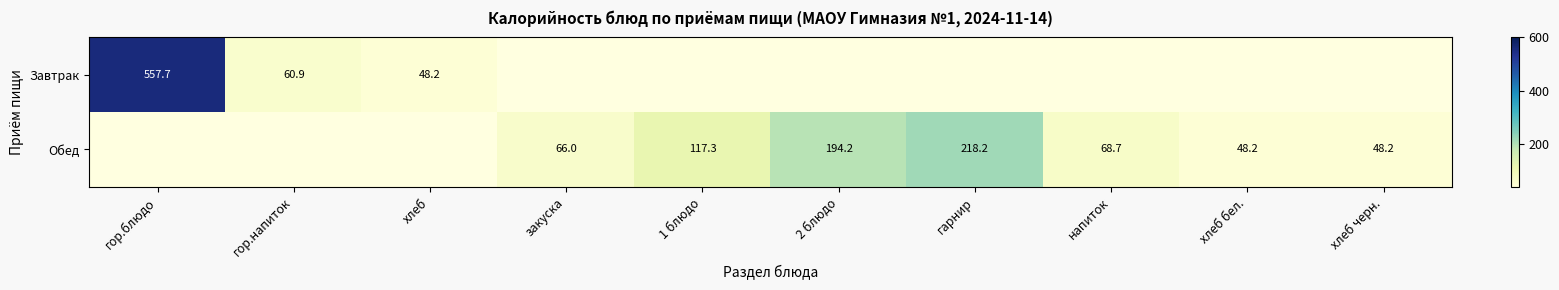

The Завтрак series shows 18.0 at хлеб. True or false?

False